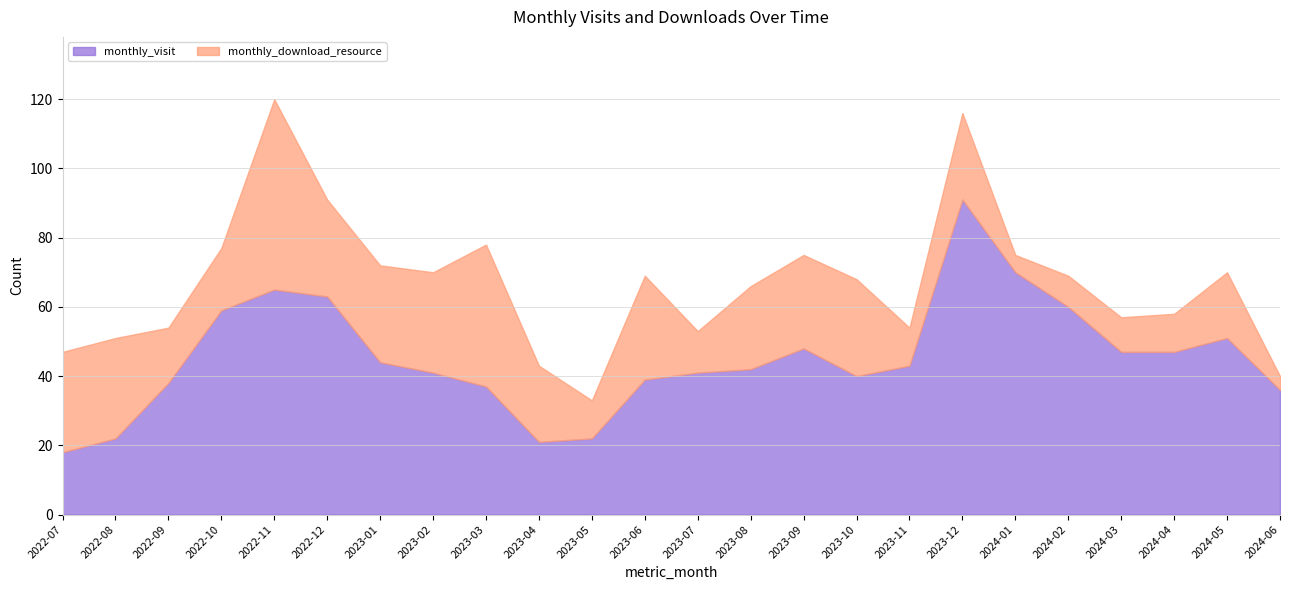

Which series changed the most between 2022-08 and 2023-07?

monthly_visit